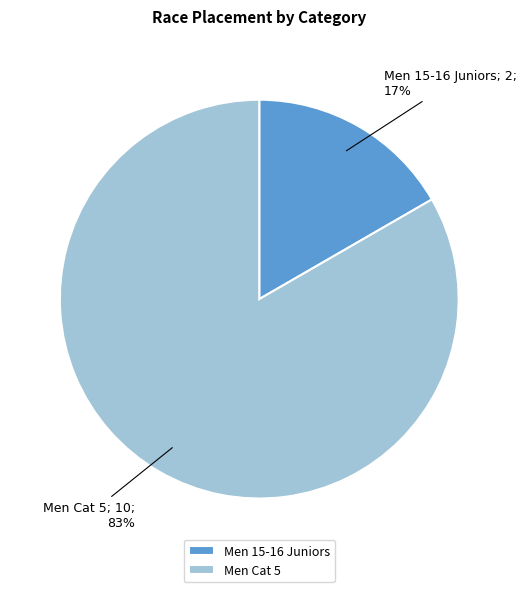

Is there a majority slice in this chart?

Yes